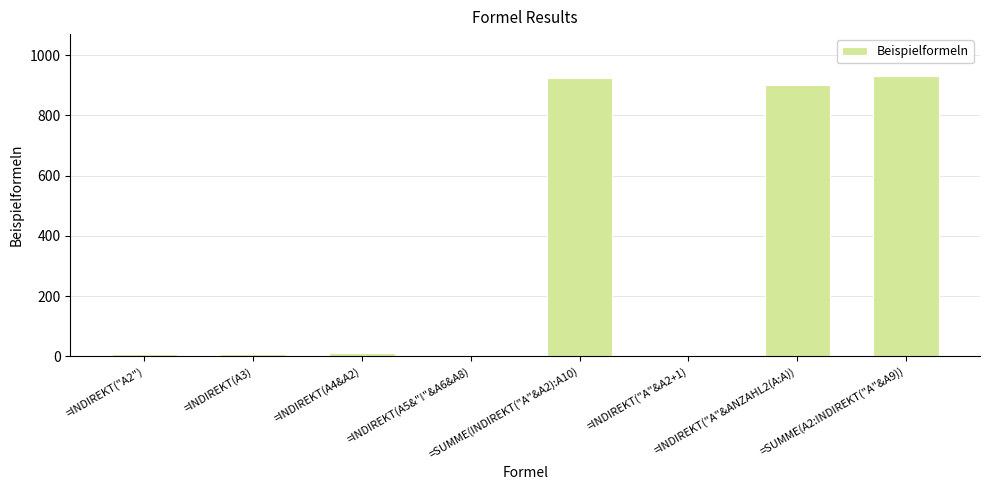

What is the greatest value displayed?

930